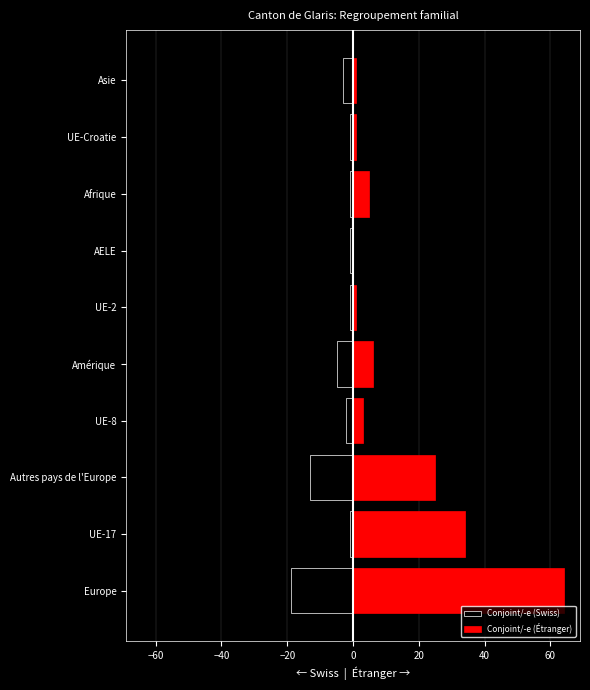

How many bars are there in each group?

2